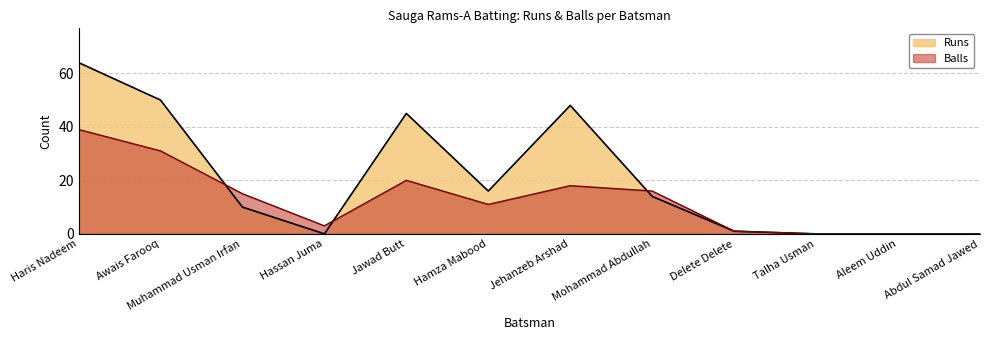

Which category has the highest value across all series?

Haris Nadeem